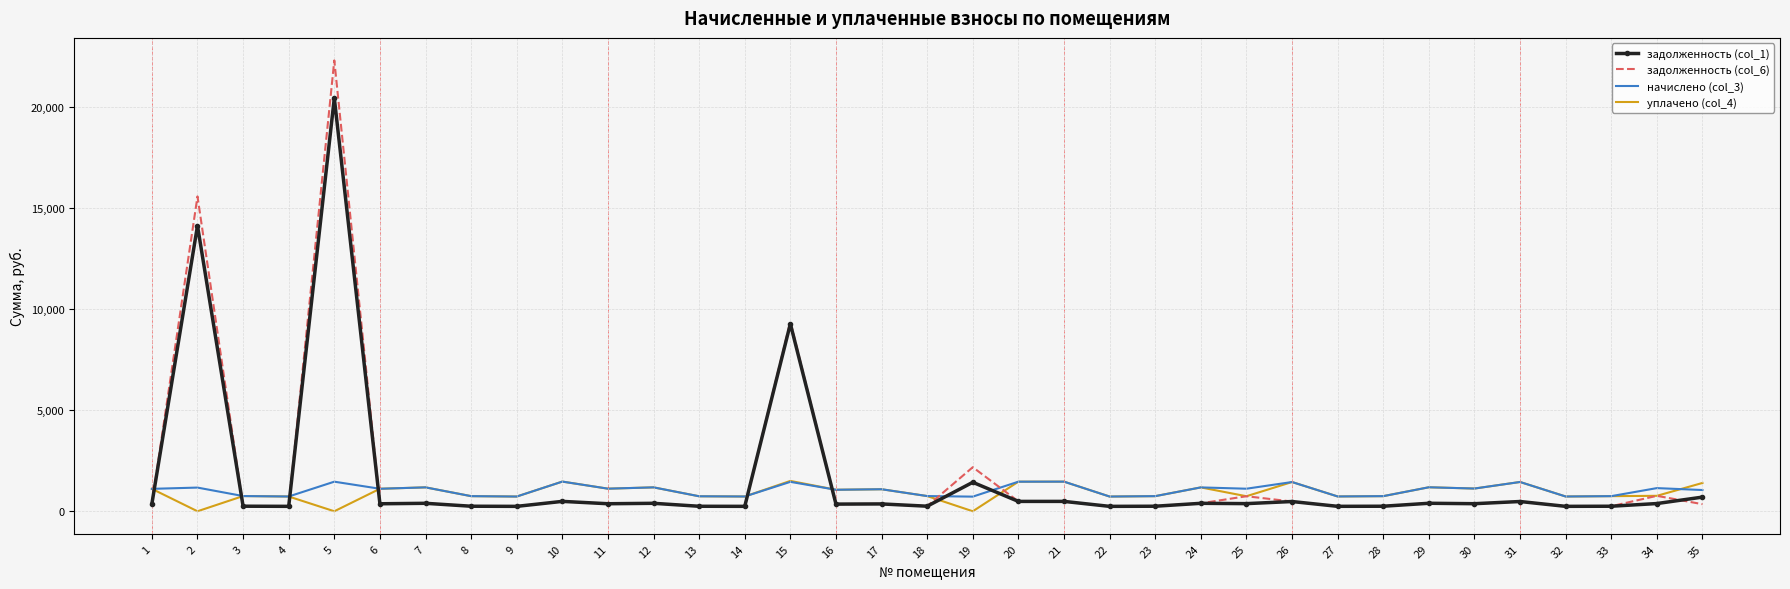

What is the total value across all series at 5?

44162.3